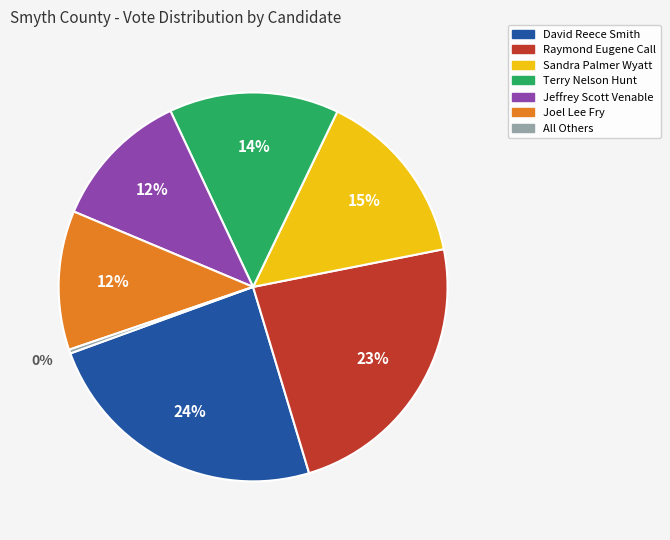

Between Jeffrey Scott Venable and All Others, which is larger?

Jeffrey Scott Venable